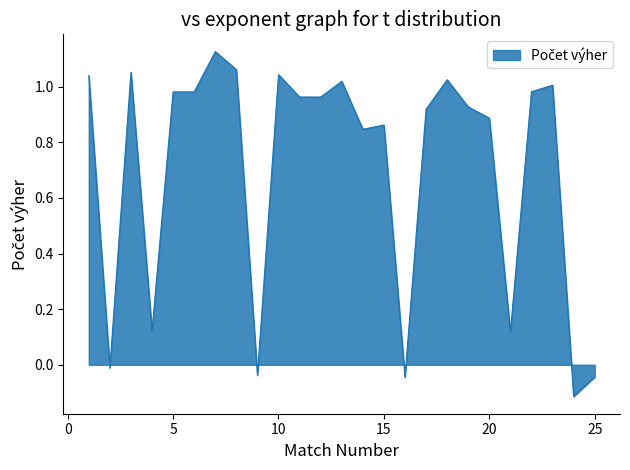

List the labels in order of value, smallest first.

24, 16, 25, 9, 2, 21, 4, 14, 15, 20, 17, 19, 12, 11, 5, 6, 22, 23, 13, 18, 1, 10, 3, 8, 7